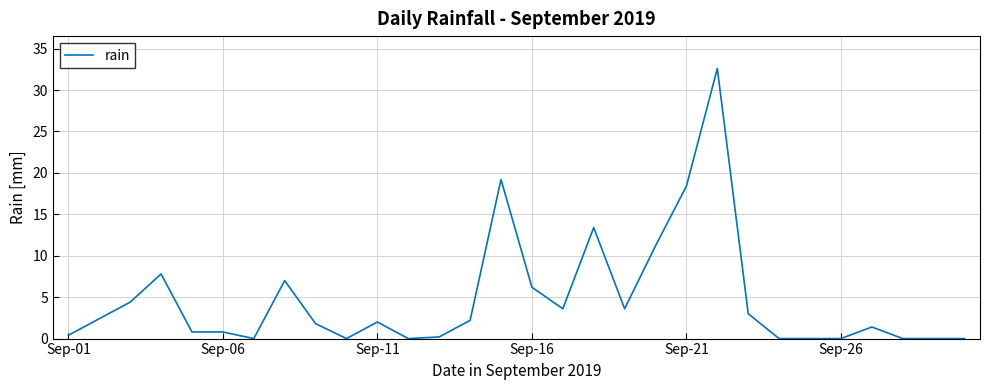

Reading left to right, extract all data points from this chart.

0.4	2.4	4.4	7.8	0.8	0.8	0.0	7.0	1.8	0.0	2.0	0.0	0.2	2.2	19.2	6.2	3.6	13.4	3.6	11.2	18.4	32.6	3.0	0.0	0.0	0.0	1.4	0.0	0.0	0.0